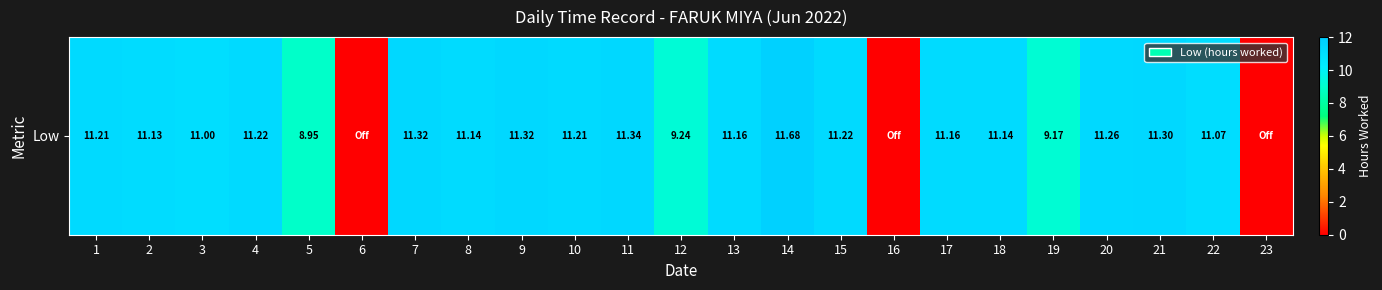

Is it true that the value at 1 is 11.2?

True